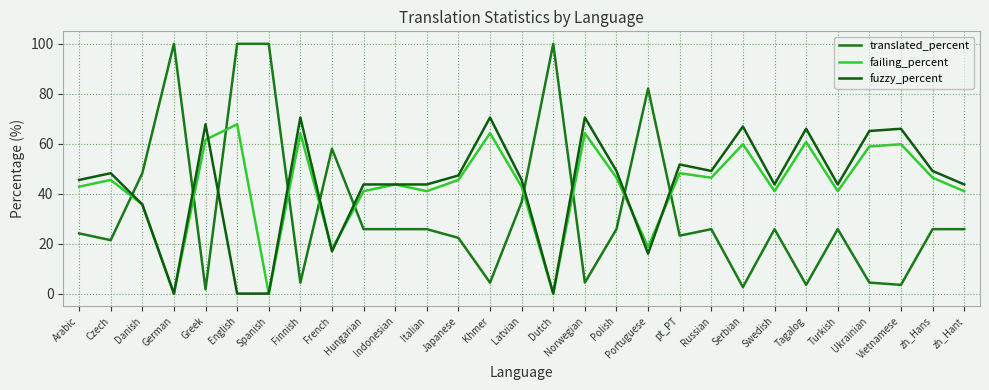

At which label does translated_percent reach its minimum?

Greek